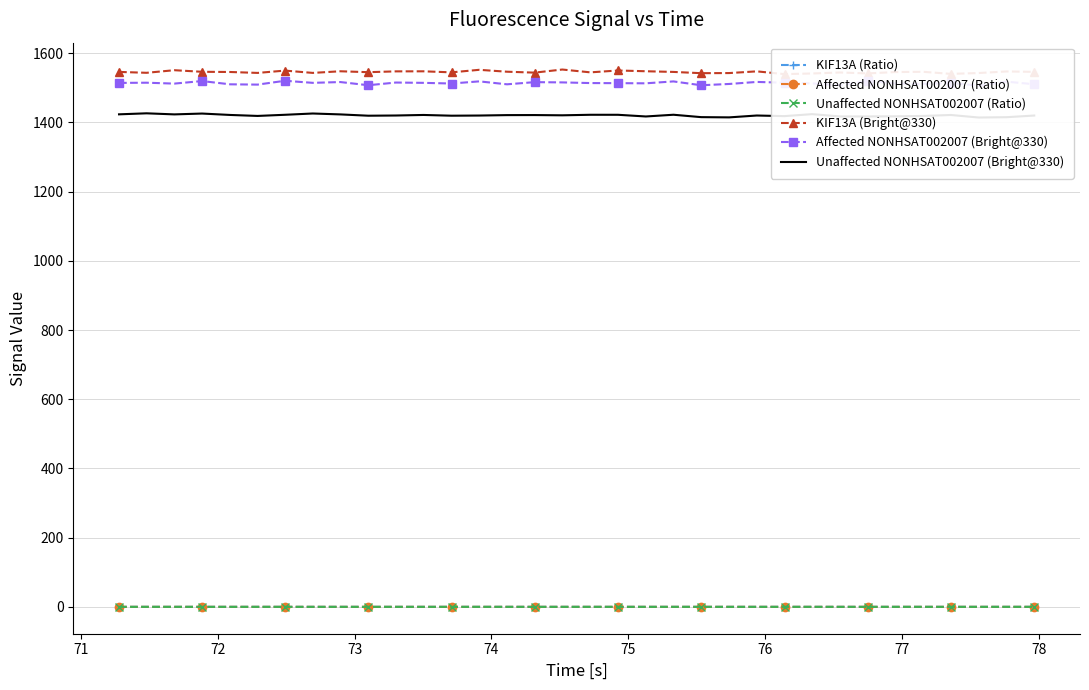

At how many categories does at least one series exceed 1490?

34